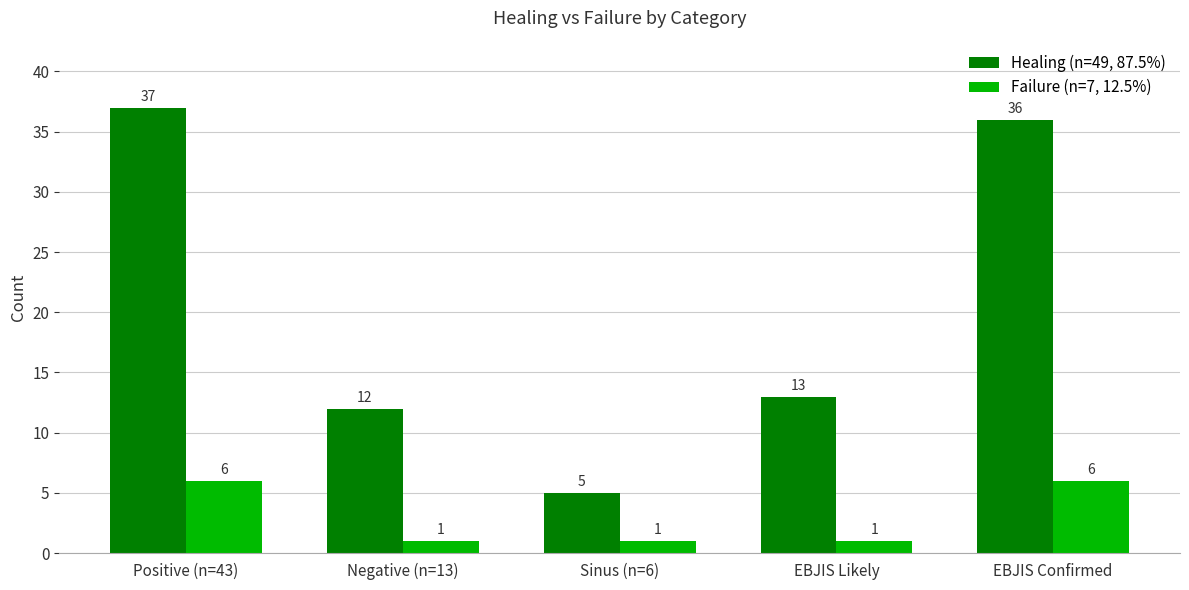

What value does the Healing (n=49, 87.5%) series have at EBJIS Likely?

13